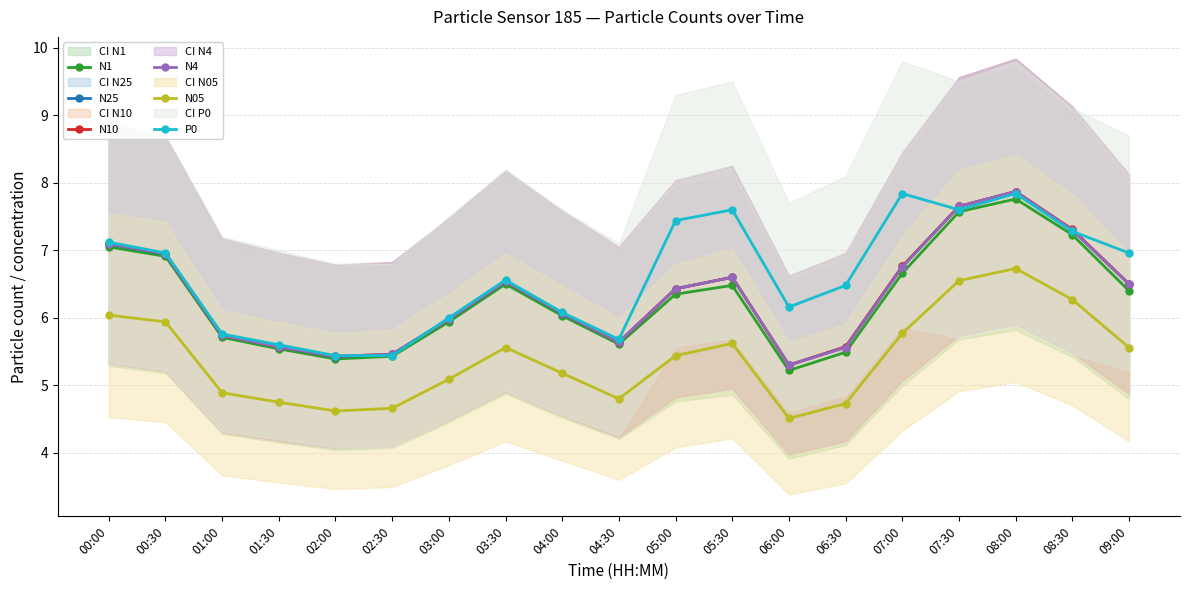

True or false: N1 has more than 0 points higher than both neighbors.

True